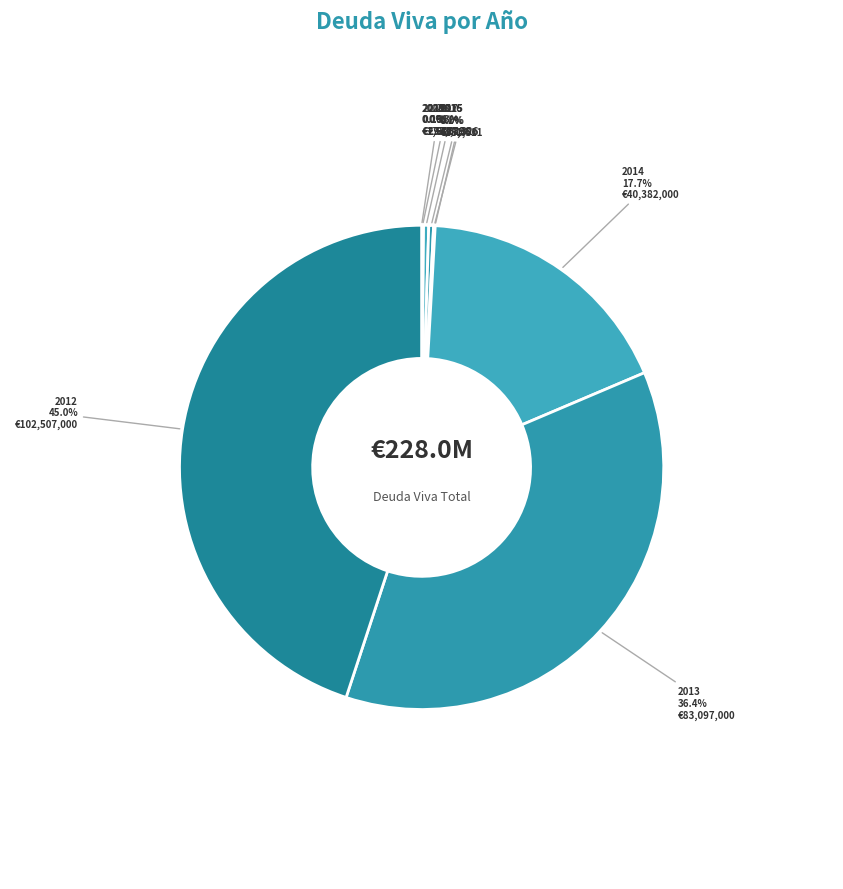

Which category has the biggest portion of the pie?

2012